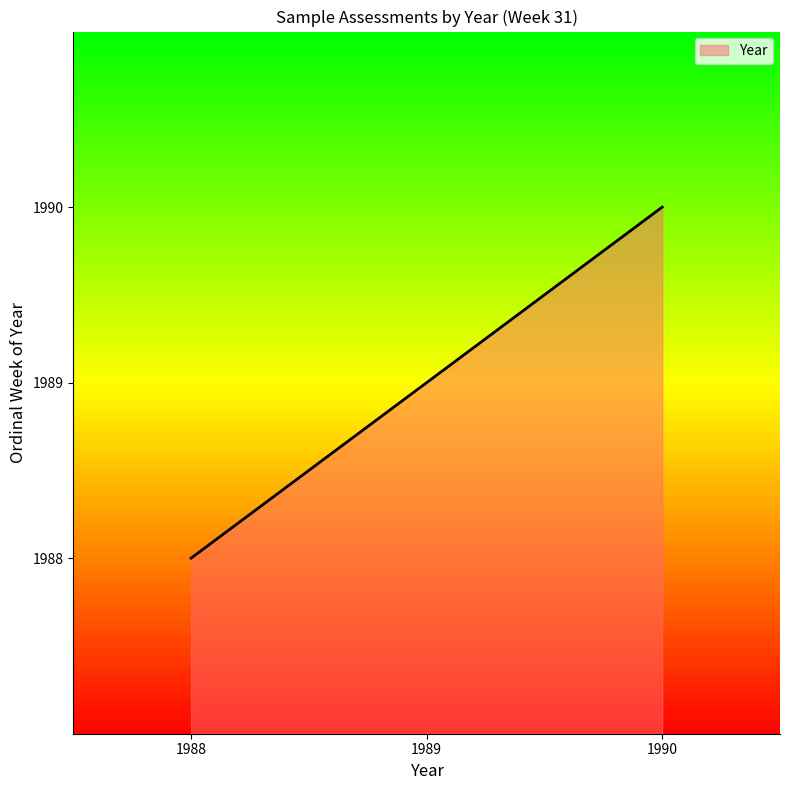

What is the average value?

1989